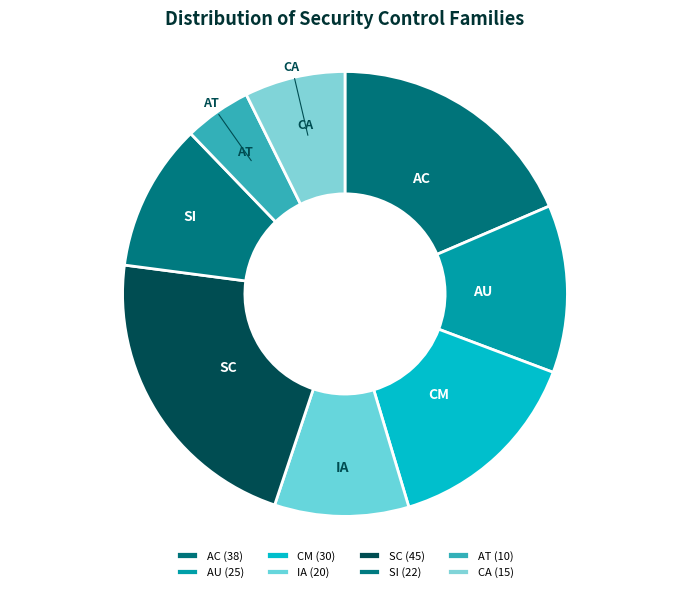

How many slices are in this pie chart?

8